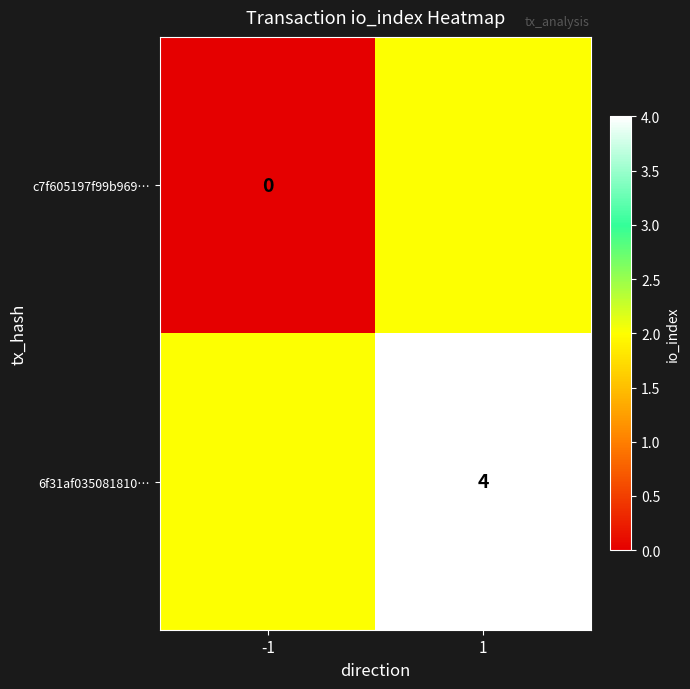

Is it true that 6f31af035081810… equals 7 at 1?

False